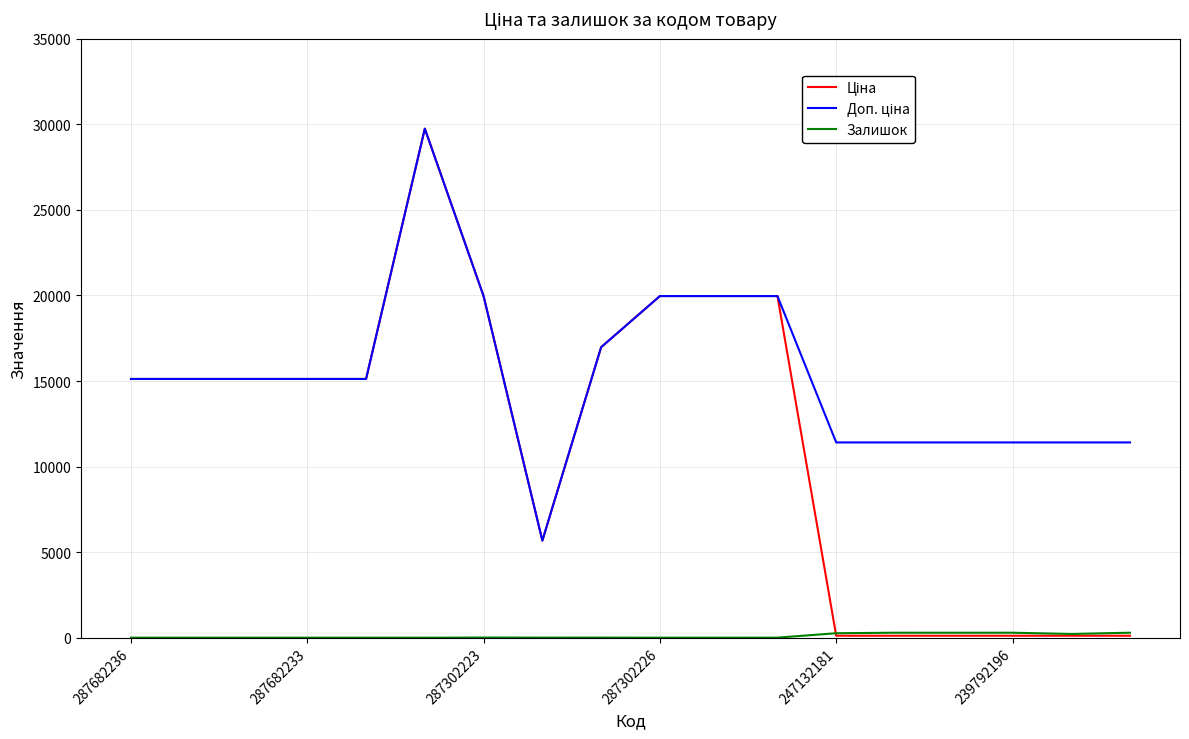

Is this an area chart (filled region under the line)?

No